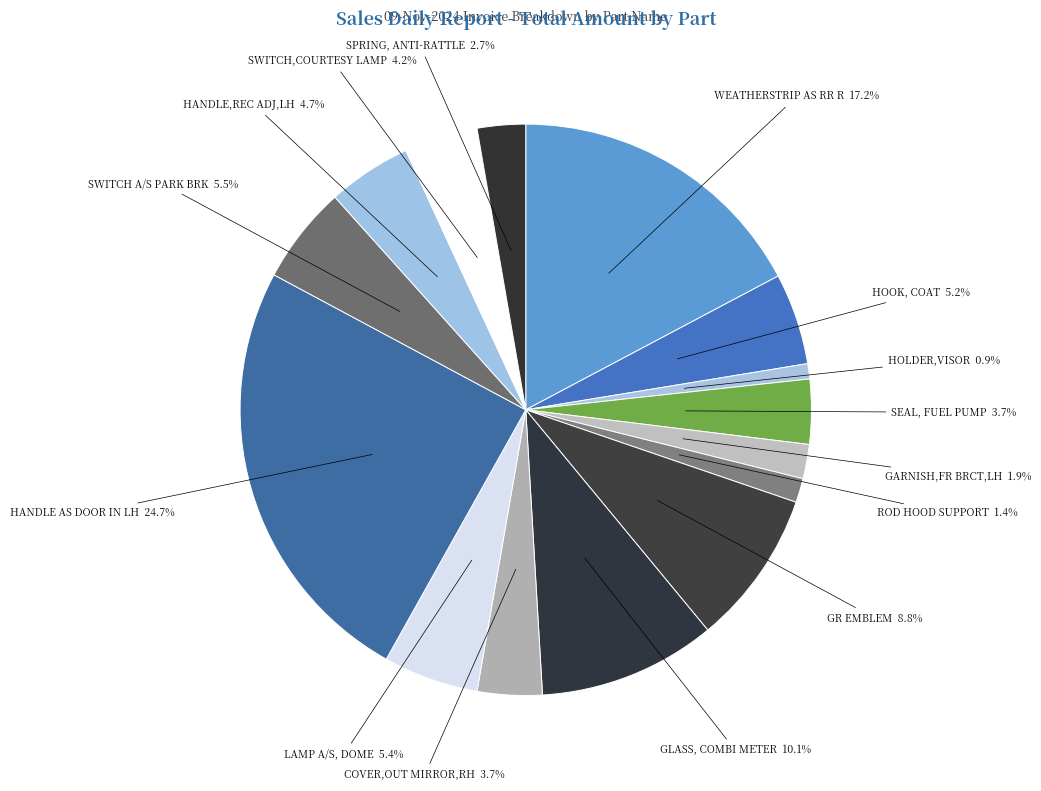

Is there a majority slice in this chart?

No